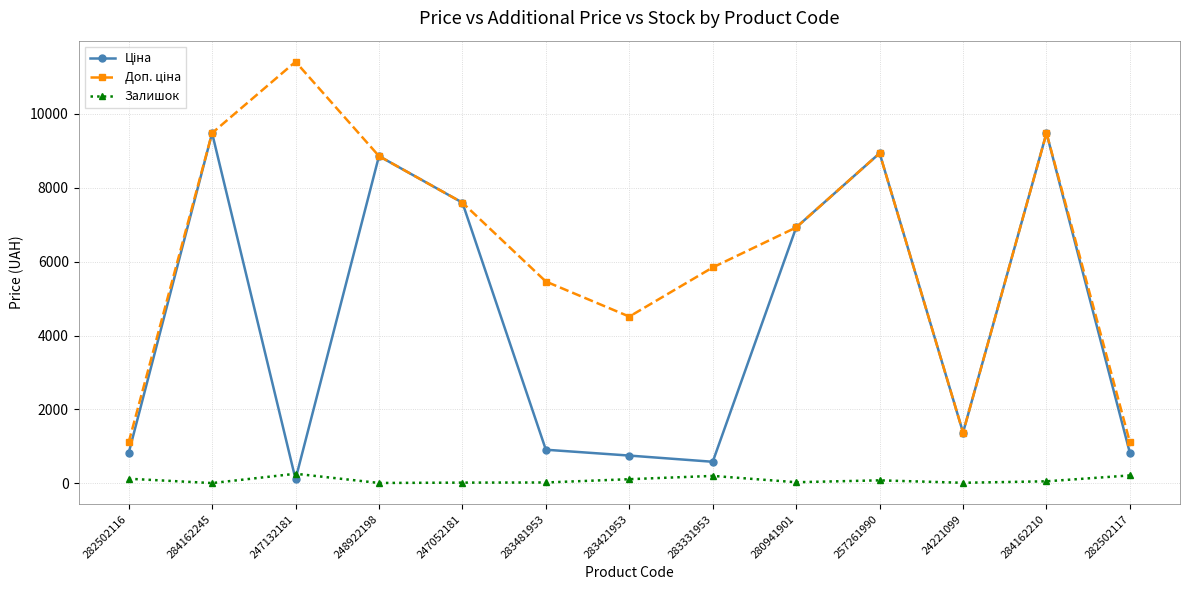

Count the number of categories in the chart.

13